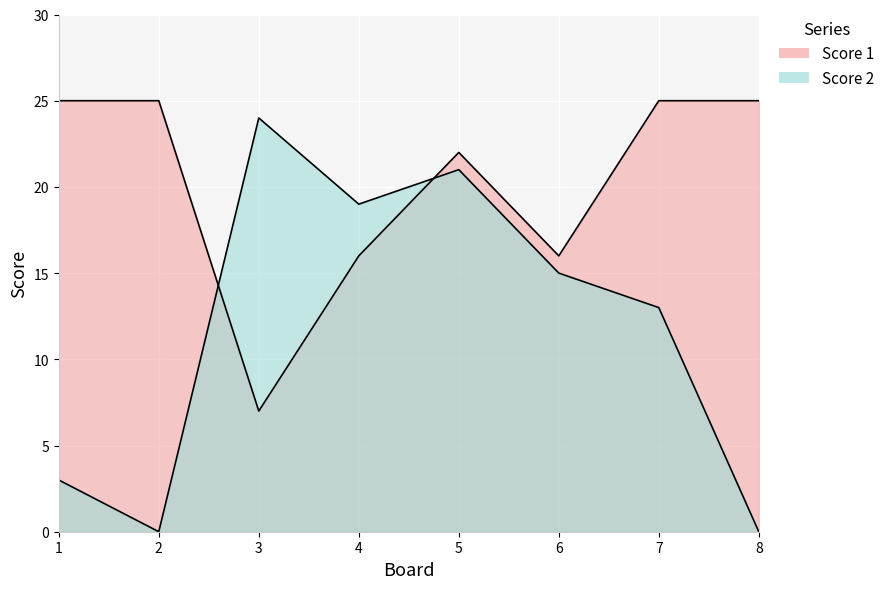

Reading left to right, what are all the values shown in this chart?

Score 1: 1=25	2=25	3=7	4=16	5=22	6=16	7=25	8=25
Score 2: 1=3	2=0	3=24	4=19	5=21	6=15	7=13	8=0